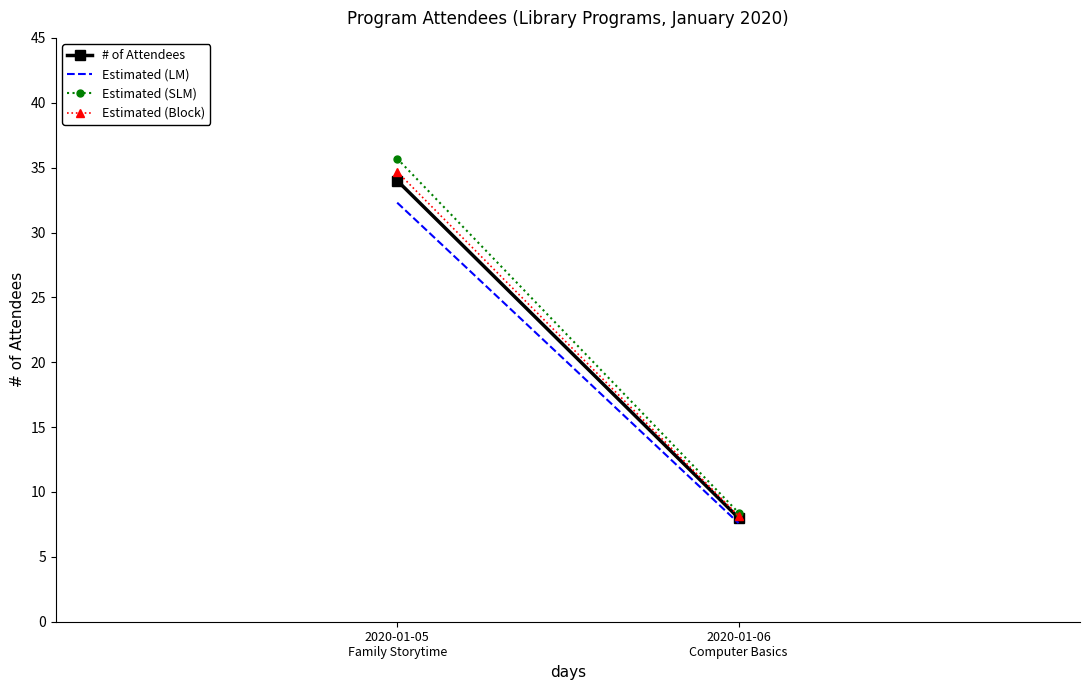

What is the sum of all Estimated (Block) values?

42.8